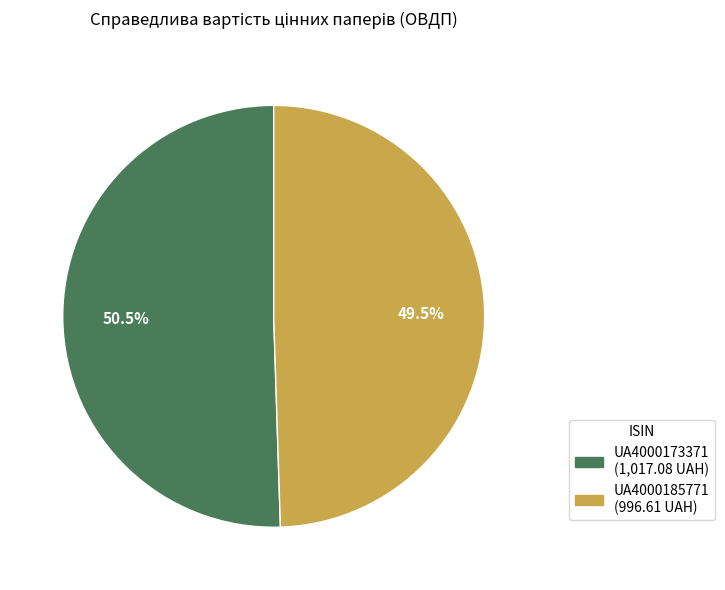

Is there any slice that represents more than half of the pie?

Yes